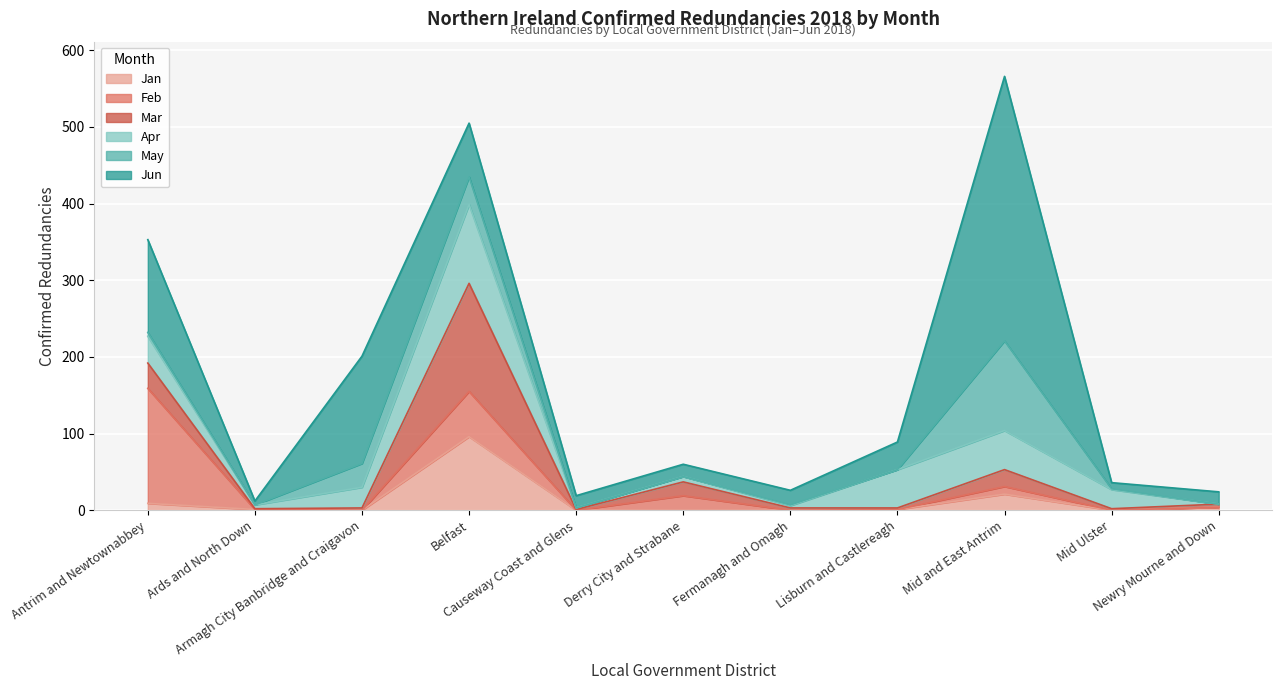

Reading left to right, transcribe all the data shown in this chart.

Jan: Antrim and Newtownabbey=9	Ards and North Down=1	Armagh City Banbridge and Craigavon=0	Belfast=96	Causeway Coast and Glens=0	Derry City and Strabane=0	Fermanagh and Omagh=0	Lisburn and Castlereagh=1	Mid and East Antrim=21	Mid Ulster=0	Newry Mourne and Down=4
Feb: Antrim and Newtownabbey=150	Ards and North Down=0	Armagh City Banbridge and Craigavon=0	Belfast=59	Causeway Coast and Glens=0	Derry City and Strabane=19	Fermanagh and Omagh=0	Lisburn and Castlereagh=0	Mid and East Antrim=10	Mid Ulster=0	Newry Mourne and Down=0
Mar: Antrim and Newtownabbey=33	Ards and North Down=1	Armagh City Banbridge and Craigavon=3	Belfast=141	Causeway Coast and Glens=1	Derry City and Strabane=18	Fermanagh and Omagh=3	Lisburn and Castlereagh=2	Mid and East Antrim=22	Mid Ulster=2	Newry Mourne and Down=4
Apr: Antrim and Newtownabbey=35	Ards and North Down=5	Armagh City Banbridge and Craigavon=27	Belfast=103	Causeway Coast and Glens=2	Derry City and Strabane=7	Fermanagh and Omagh=3	Lisburn and Castlereagh=50	Mid and East Antrim=51	Mid Ulster=25	Newry Mourne and Down=0
May: Antrim and Newtownabbey=5	Ards and North Down=0	Armagh City Banbridge and Craigavon=31	Belfast=36	Causeway Coast and Glens=0	Derry City and Strabane=0	Fermanagh and Omagh=1	Lisburn and Castlereagh=0	Mid and East Antrim=117	Mid Ulster=1	Newry Mourne and Down=0
Jun: Antrim and Newtownabbey=121	Ards and North Down=5	Armagh City Banbridge and Craigavon=140	Belfast=70	Causeway Coast and Glens=16	Derry City and Strabane=16	Fermanagh and Omagh=19	Lisburn and Castlereagh=36	Mid and East Antrim=345	Mid Ulster=8	Newry Mourne and Down=16